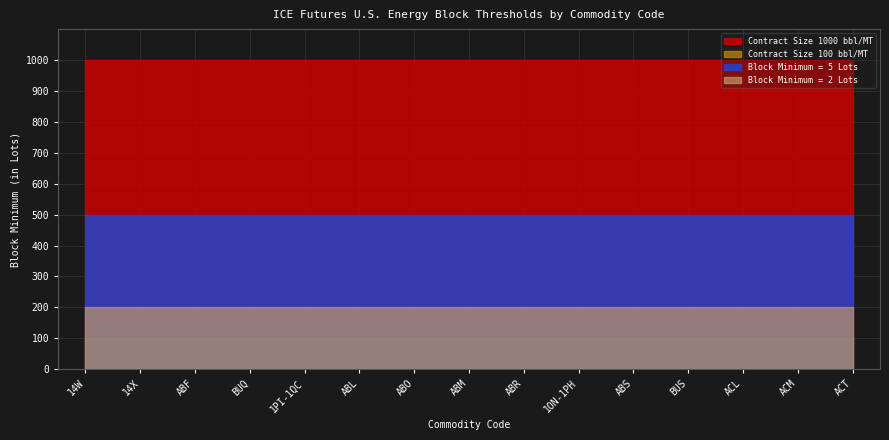

Between ABS and 14X, which is larger?

ABS